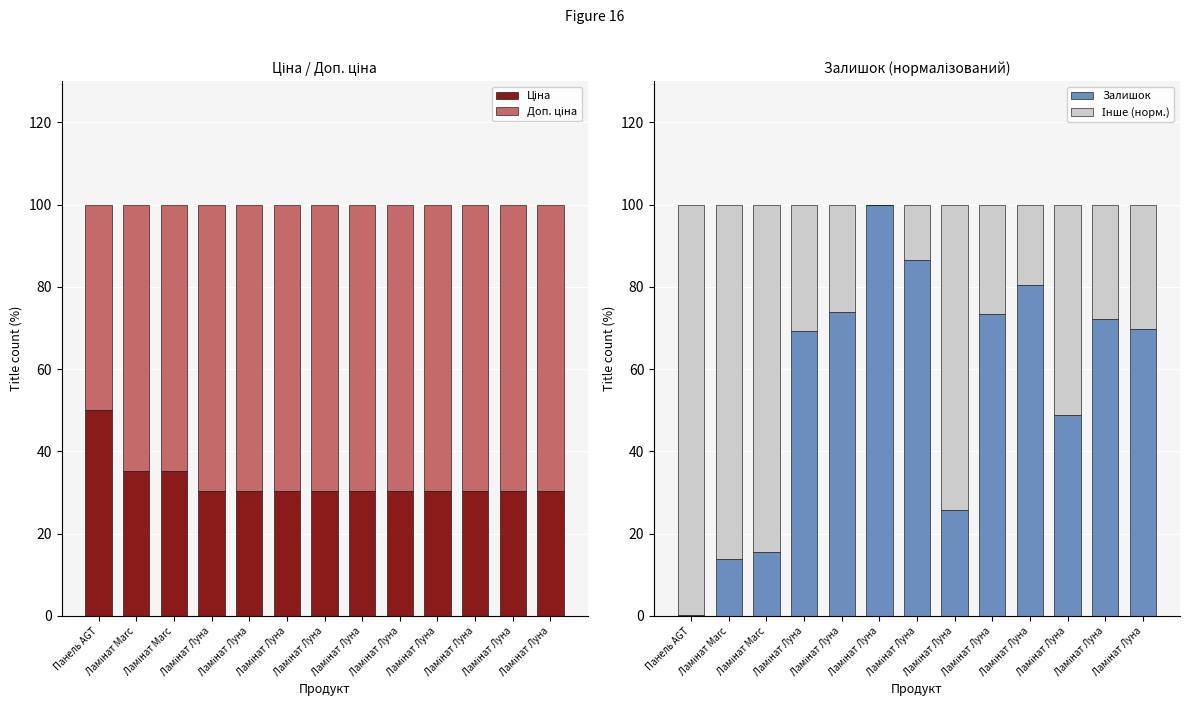

What is the sum of the Доп. ціна values at Ламінат Луна and Ламінат Луна?

139.2